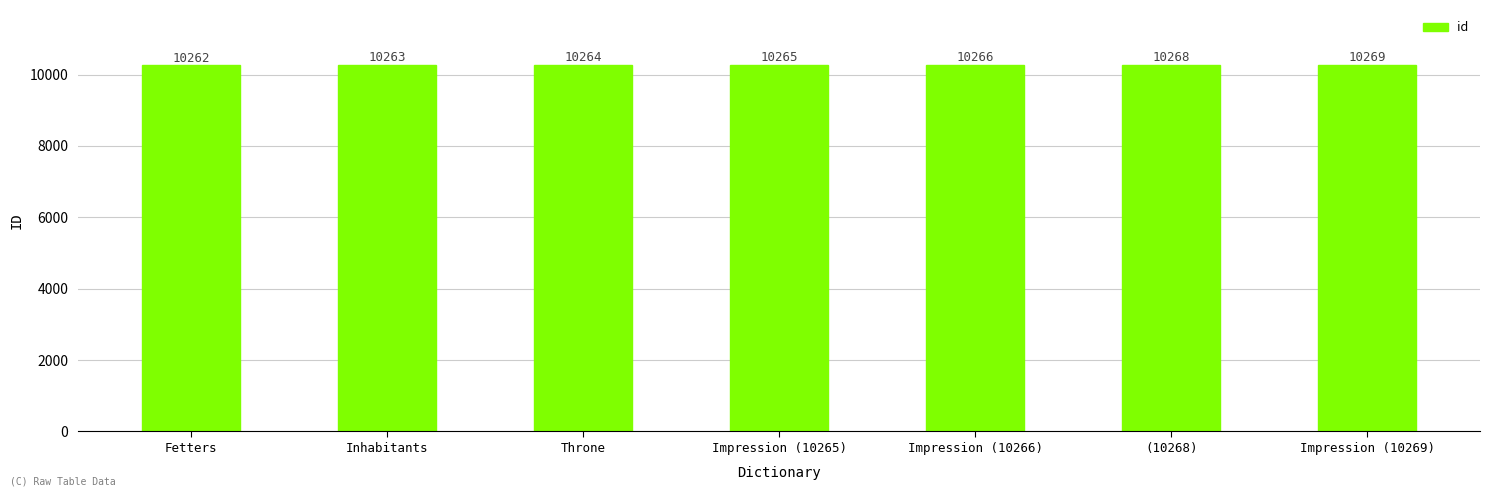

What is the average value?

10265